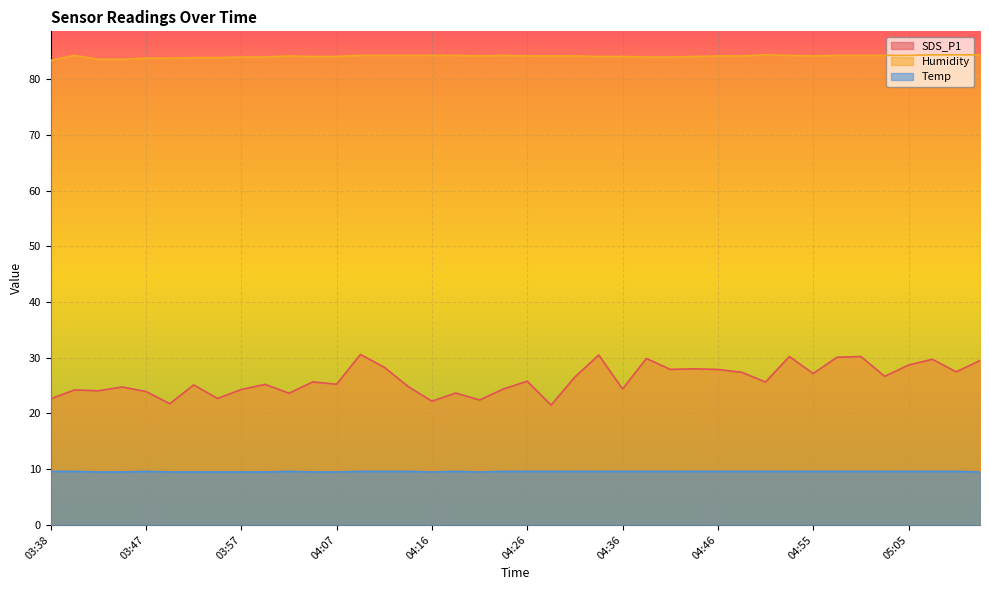

The Humidity series shows 45.2 at 04:16. True or false?

False